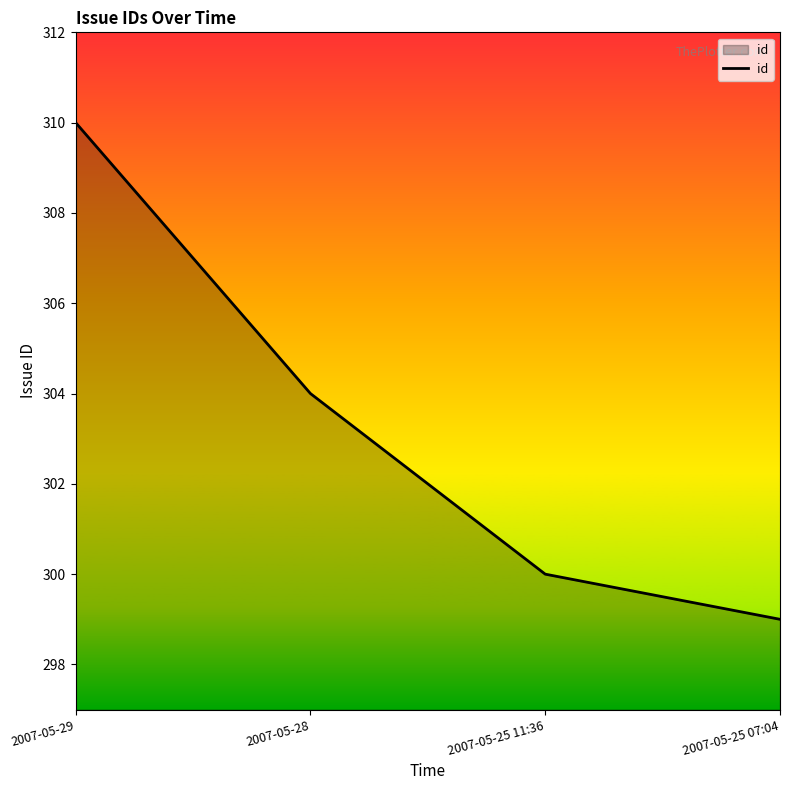

How many lines are shown in the chart?

1